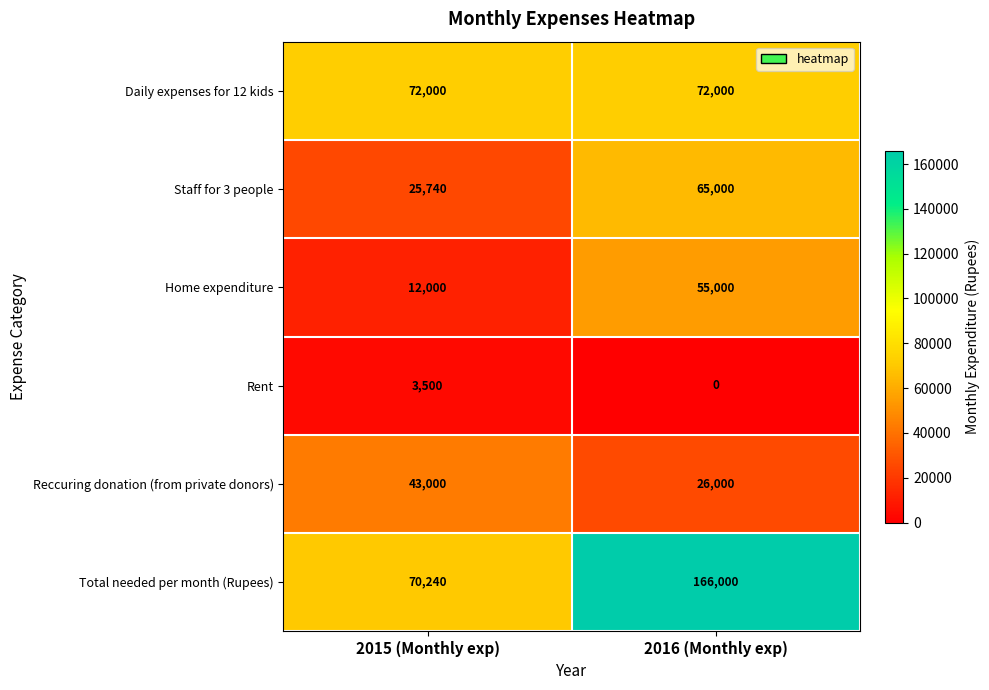

What is the maximum value shown in the chart?

166000